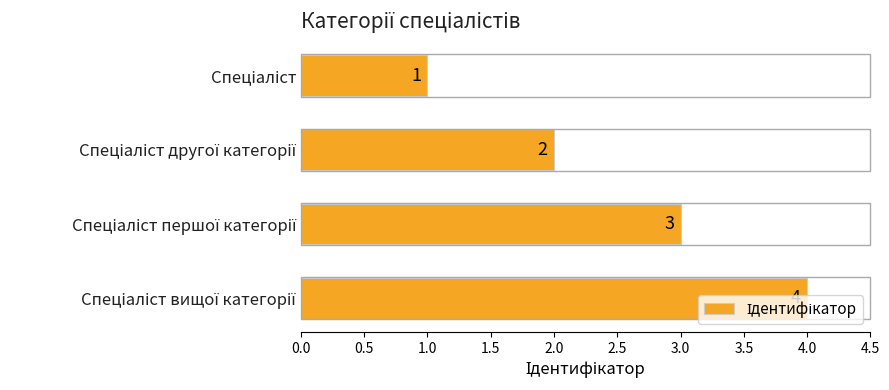

What is the difference between the second highest and minimum values?

2